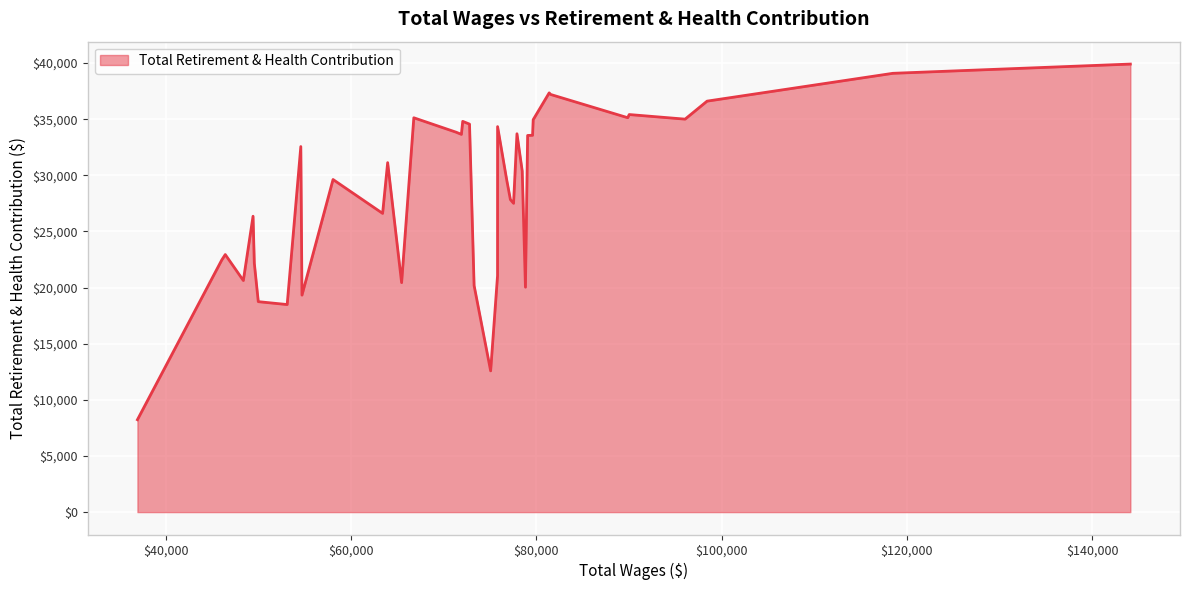

What is the difference between the maximum and minimum values?

31677